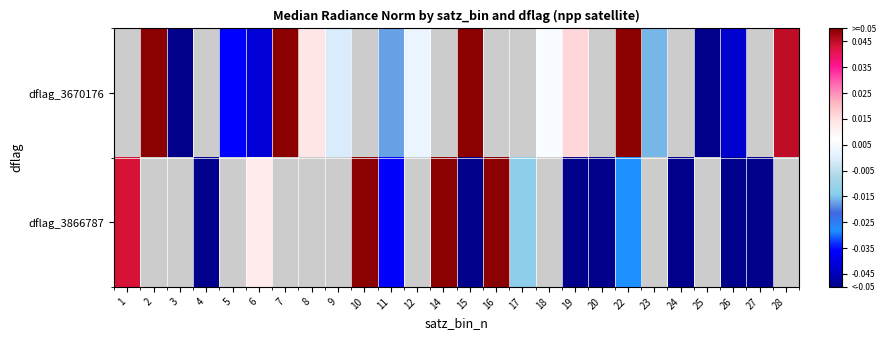

Between 14 and 19, which series saw the biggest shift?

dflag_3866787